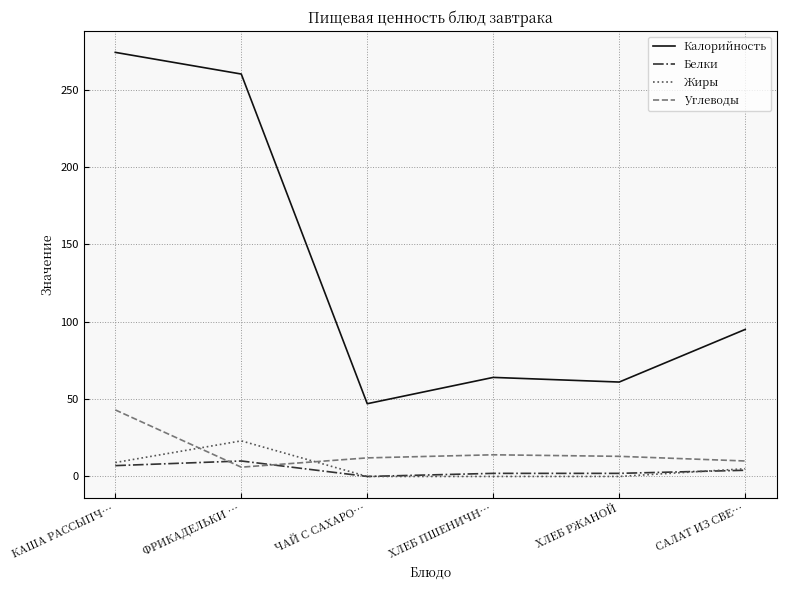

What is the difference between the Белки values at САЛАТ ИЗ СВЕ… and ФРИКАДЕЛЬКИ …?

6